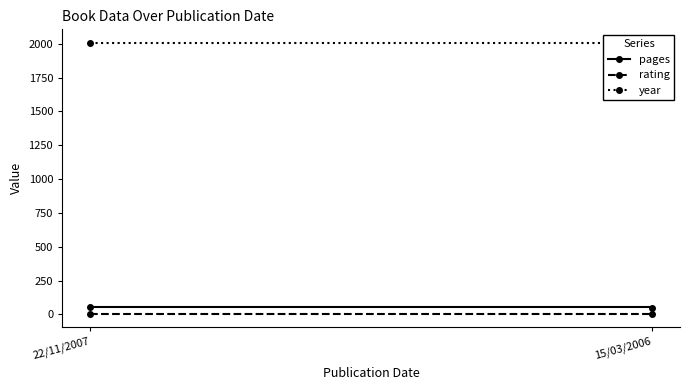

What is the value of the pages point at the 2nd from the left?

48